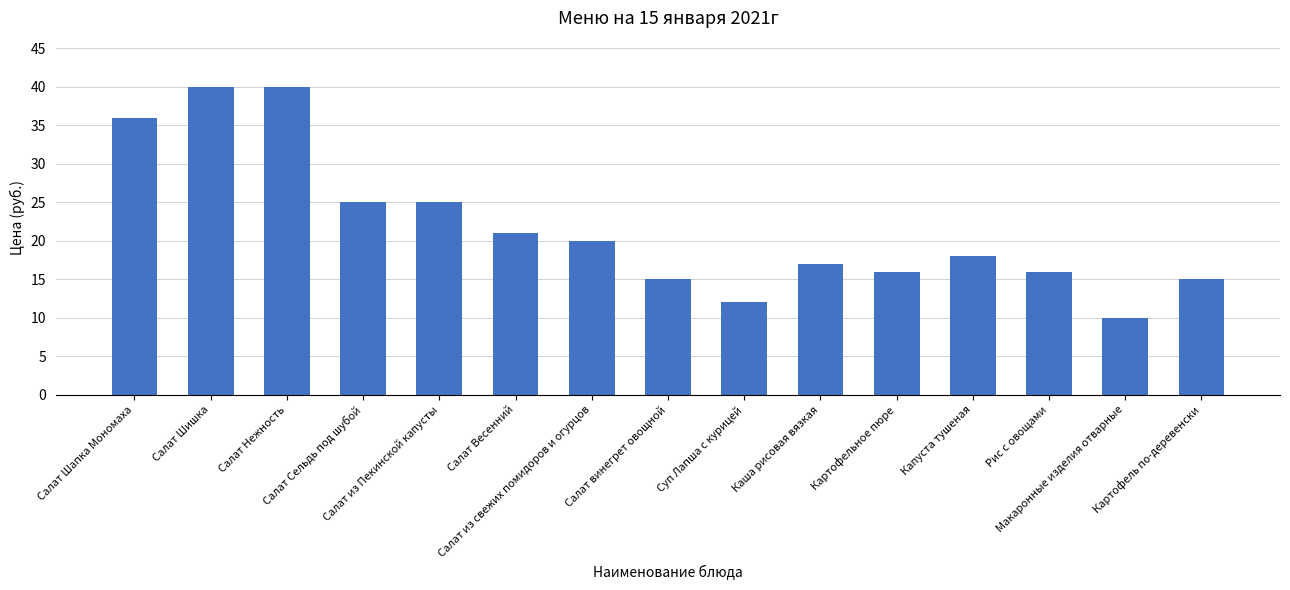

What is the maximum value shown in the chart?

40